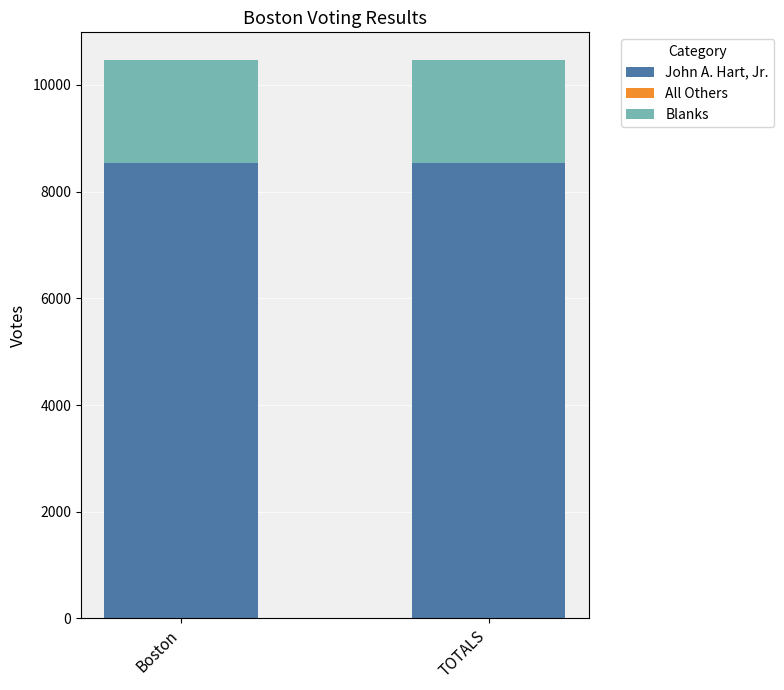

What is the total value across all series at Boston?

10463